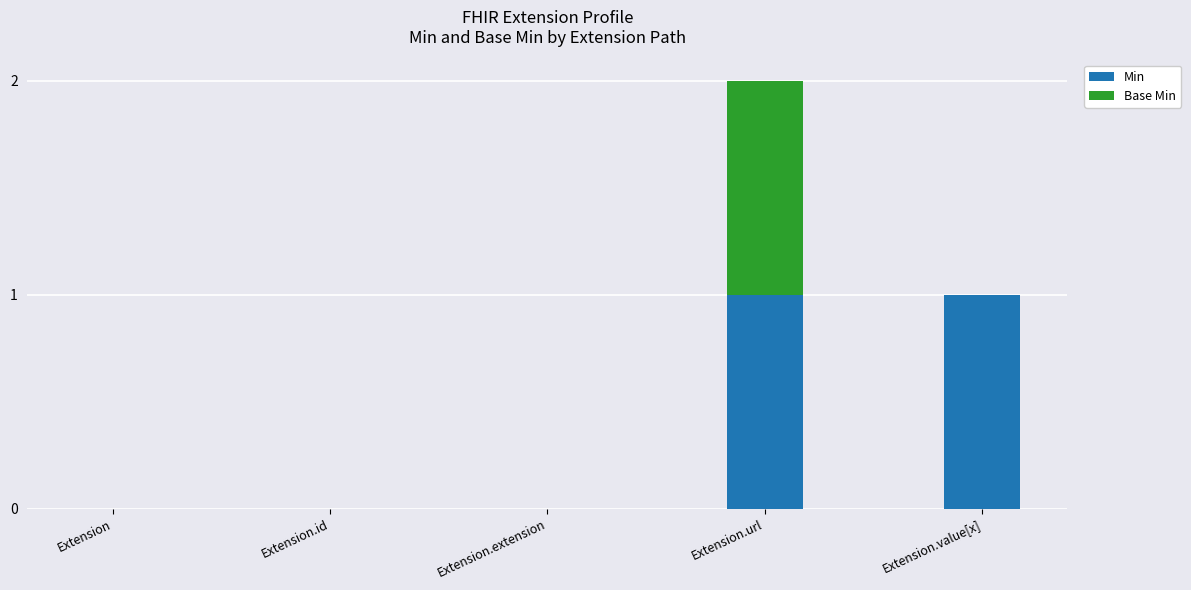

What is the total value across all series at Extension.url?

2